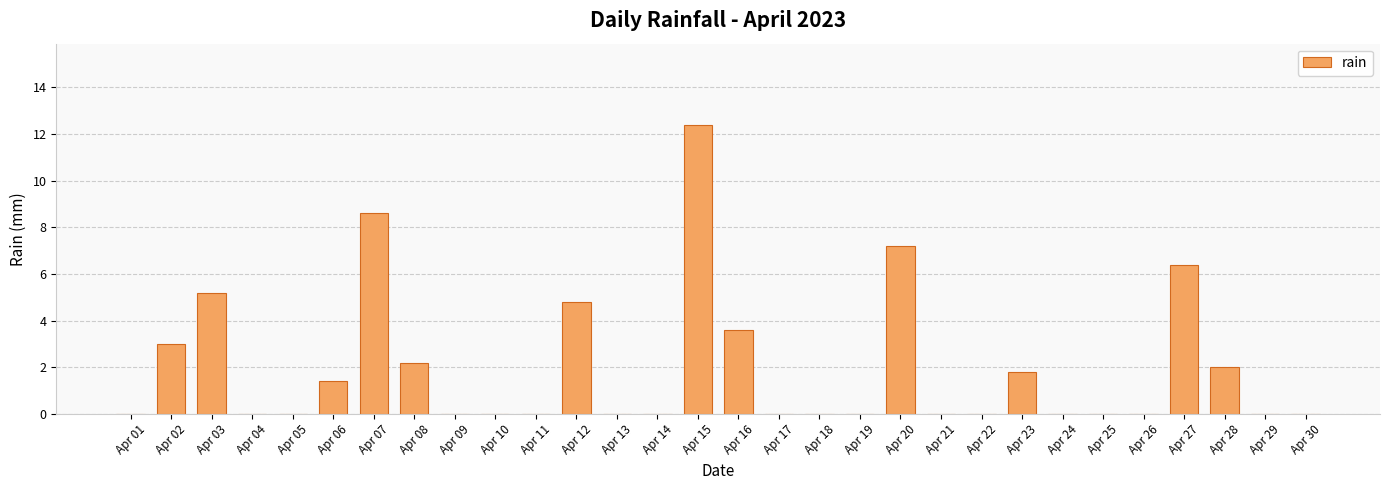

What value does the data have at Apr 20?

7.2